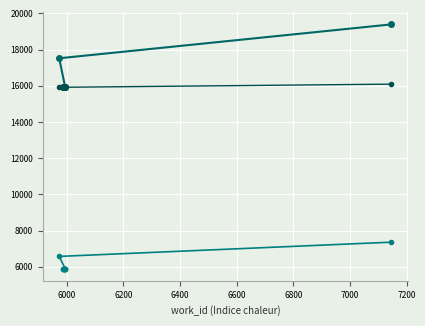

How many series are shown in this chart?

3